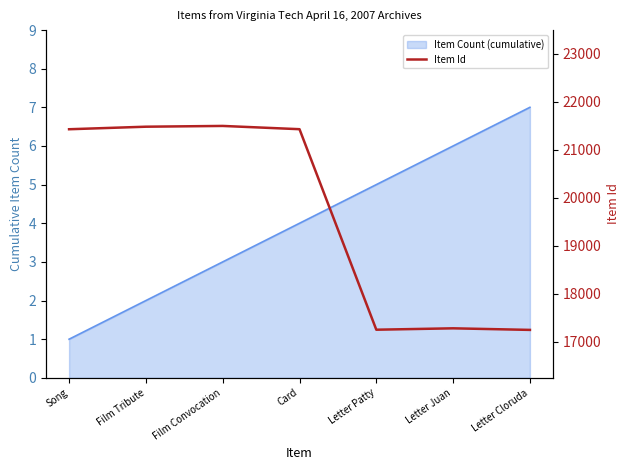

Count the number of values greater than 21428.

3